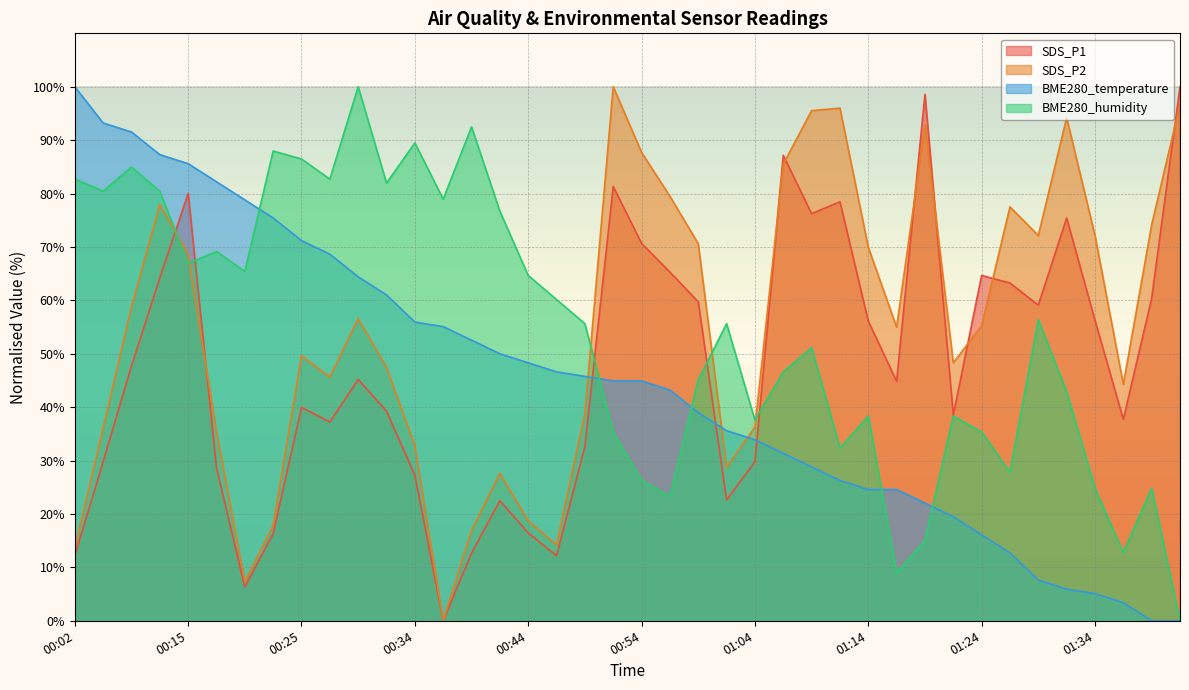

Is it true that BME280_humidity equals 34.2 at 00:44?

False